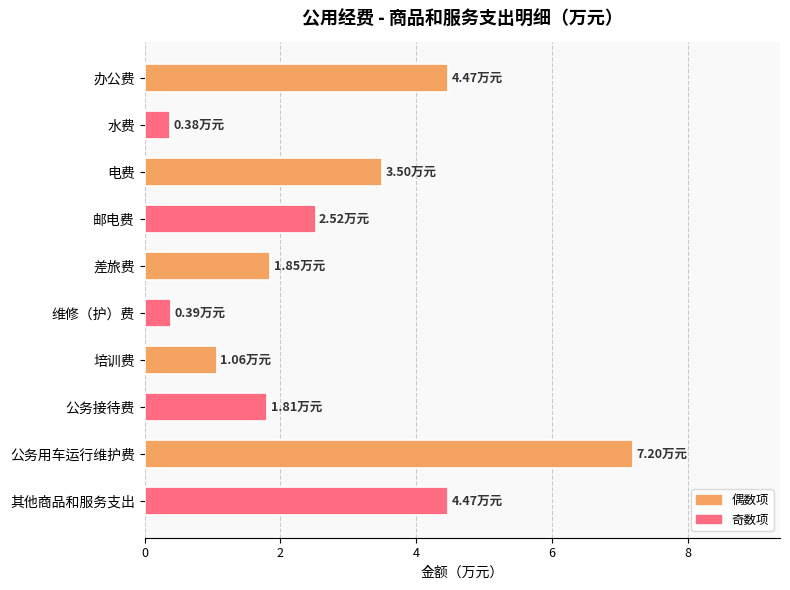

What is the smallest value displayed?

0.4